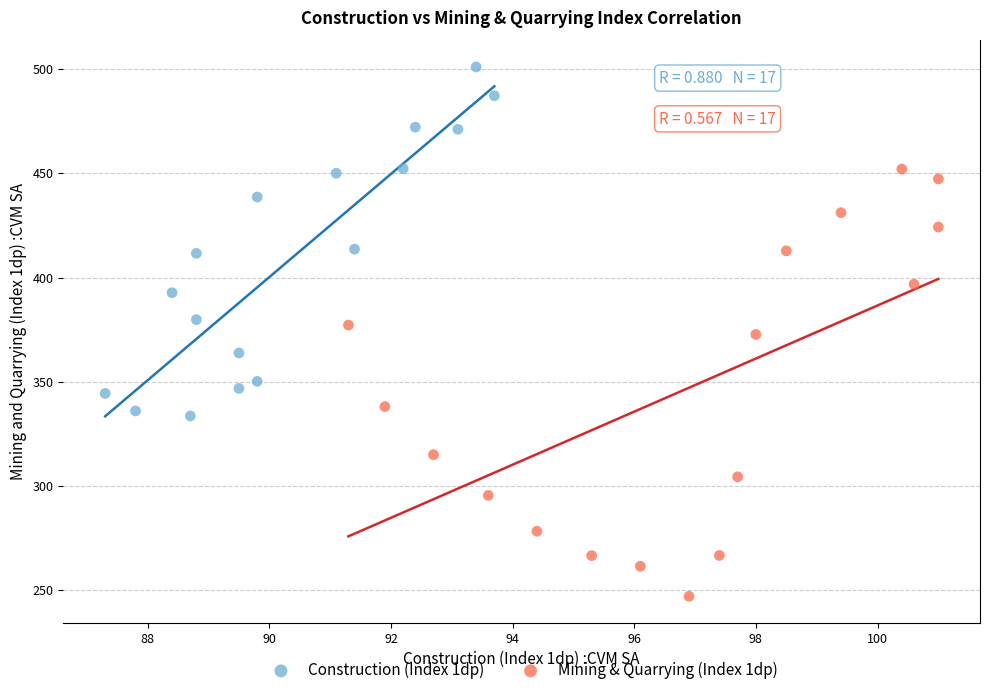

Which series contains the lowest Y value?

Mining & Quarrying (Index 1dp)